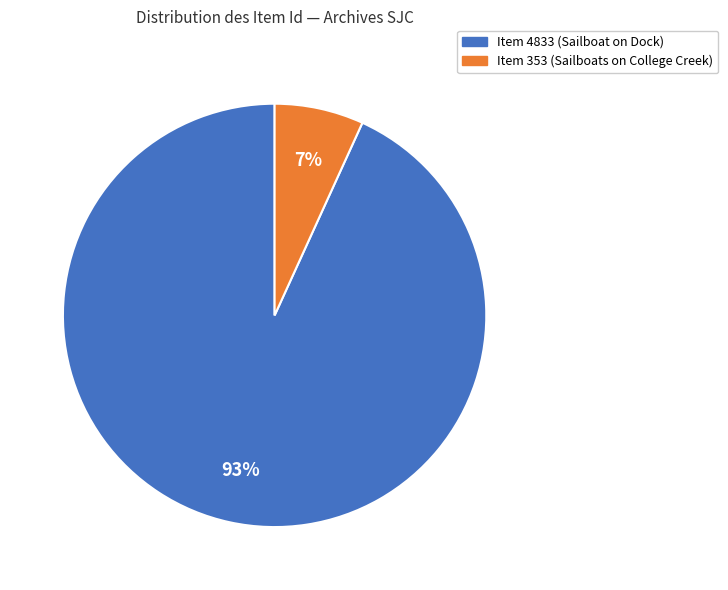

Rank the categories by value from highest to lowest.

Item 4833 (Sailboat on Dock), Item 353 (Sailboats on College Creek)